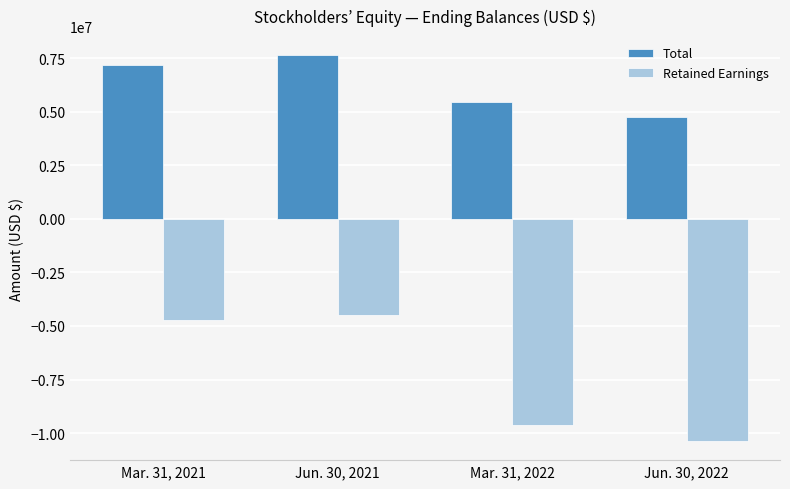

What position from the right is Jun. 30, 2021?

3